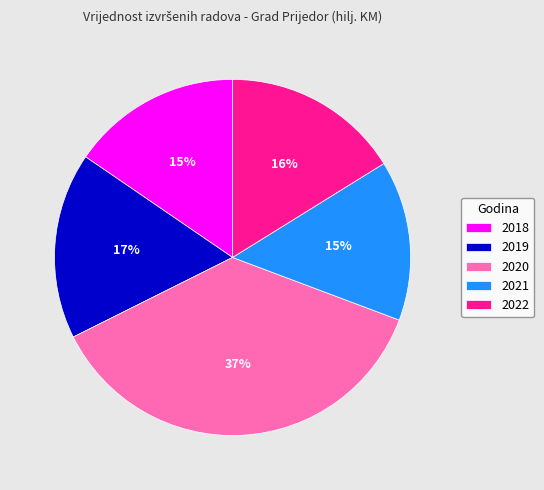

Which category has the biggest portion of the pie?

2020